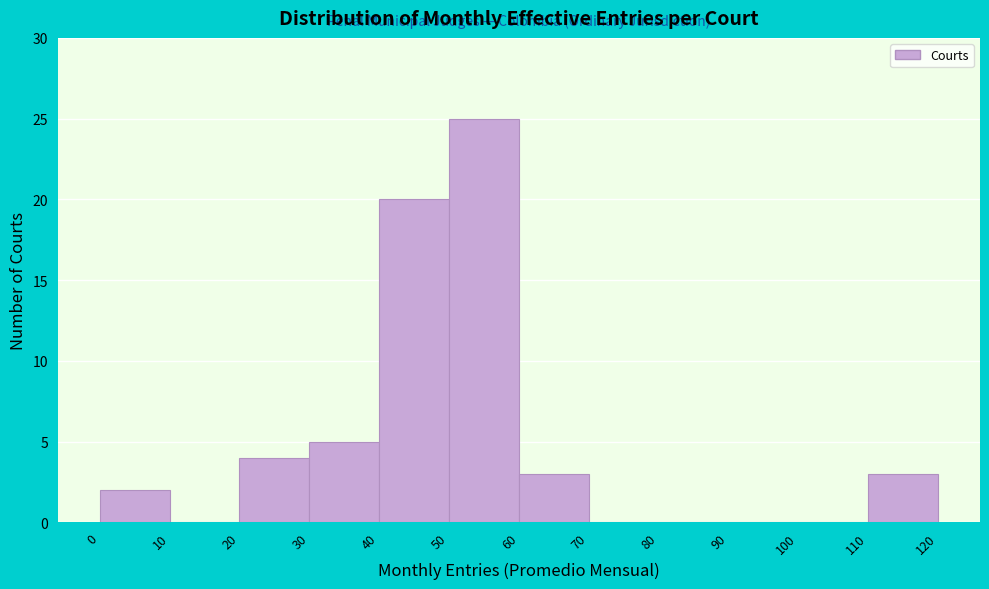

Over which range of the x-axis is the bar tallest?

50 to 60